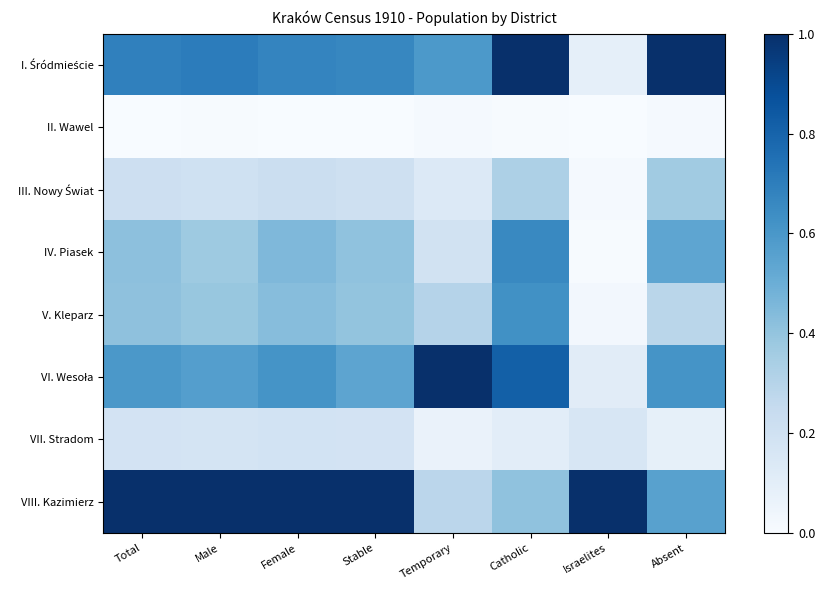

Which series has the widest spread of values?

I. Śródmieście